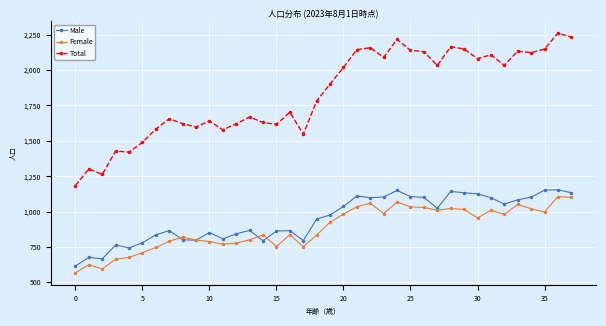

What is the maximum value shown in the chart?

2260